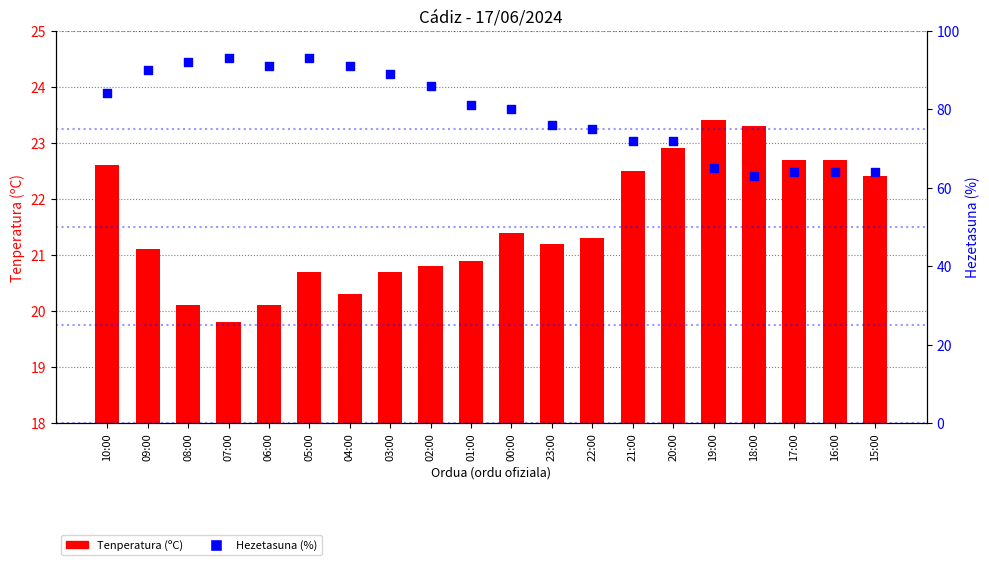

Which series has the largest total across all categories?

Hezetasuna (%)